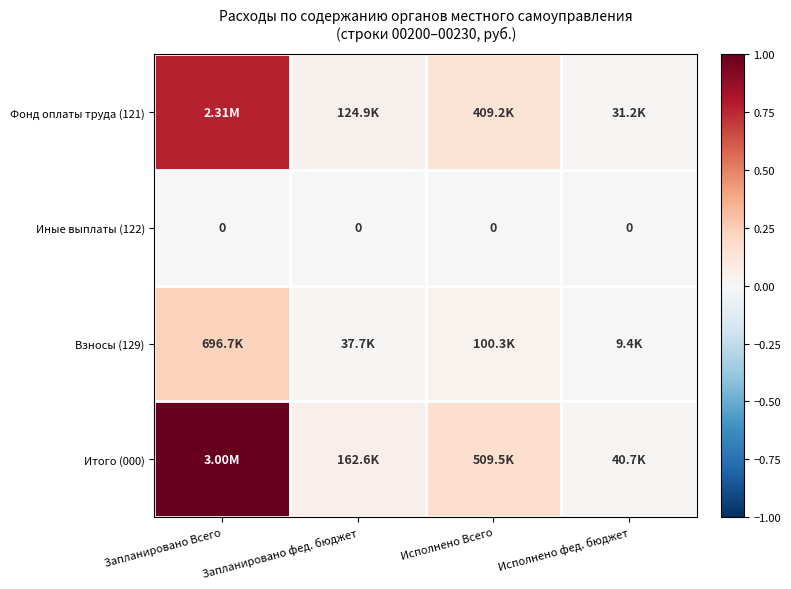

Where is Итого (000) nearest to the value 0?

Исполнено фед. бюджет